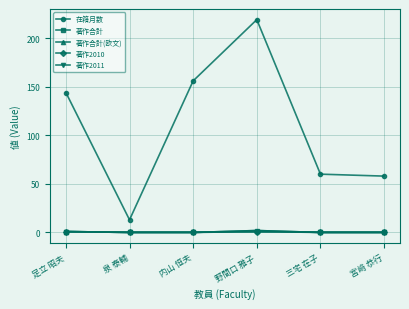

The value of 著作2010 at 野間口 雅子 is 1. True or false?

True